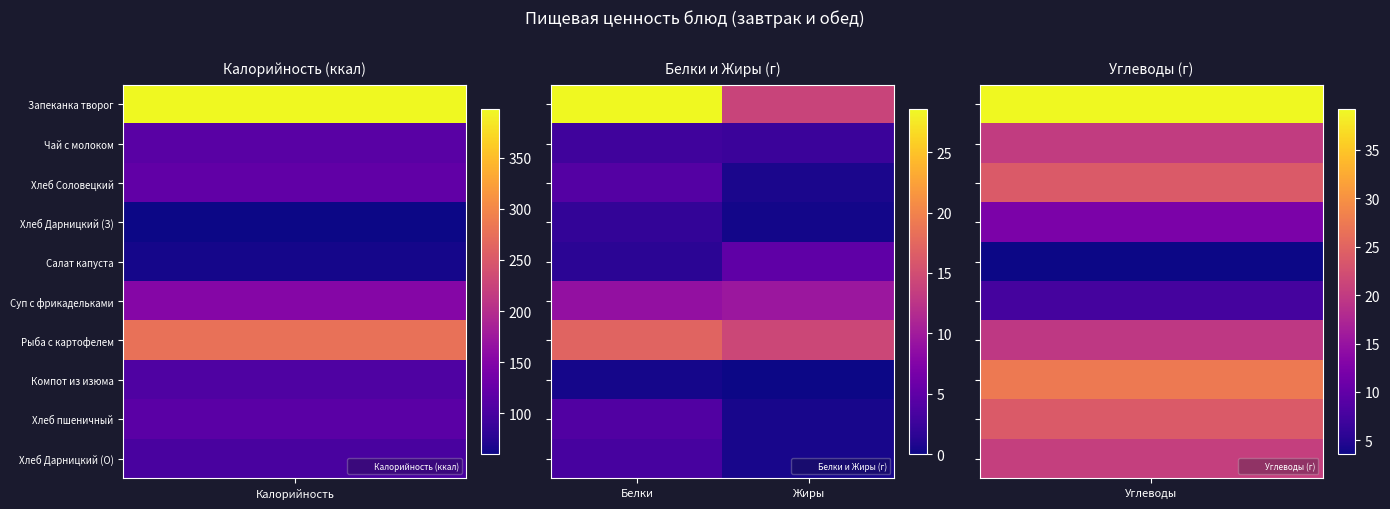

How many distinct data groups are displayed?

10